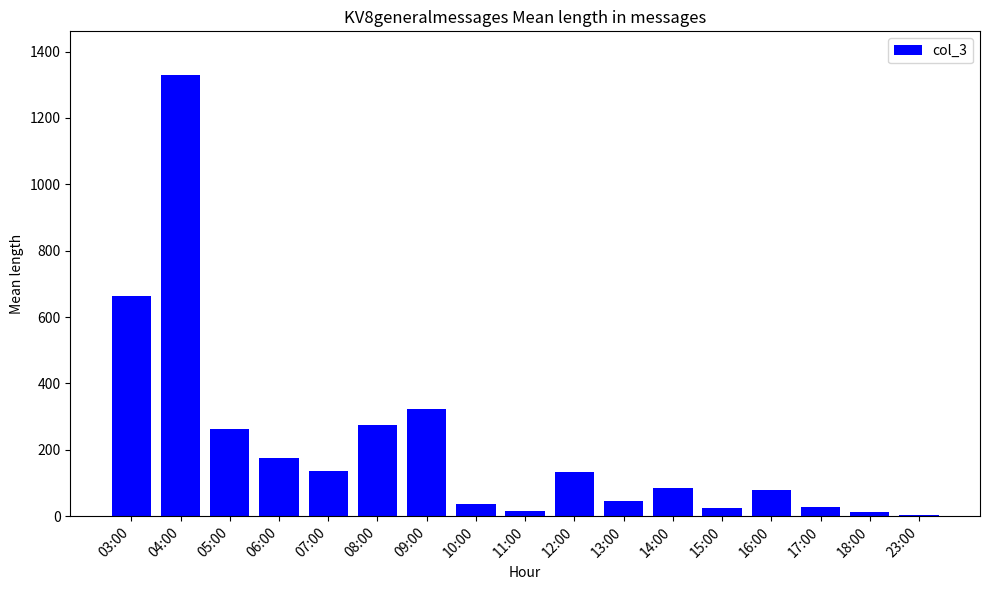

Which category has the highest value across all series?

04:00